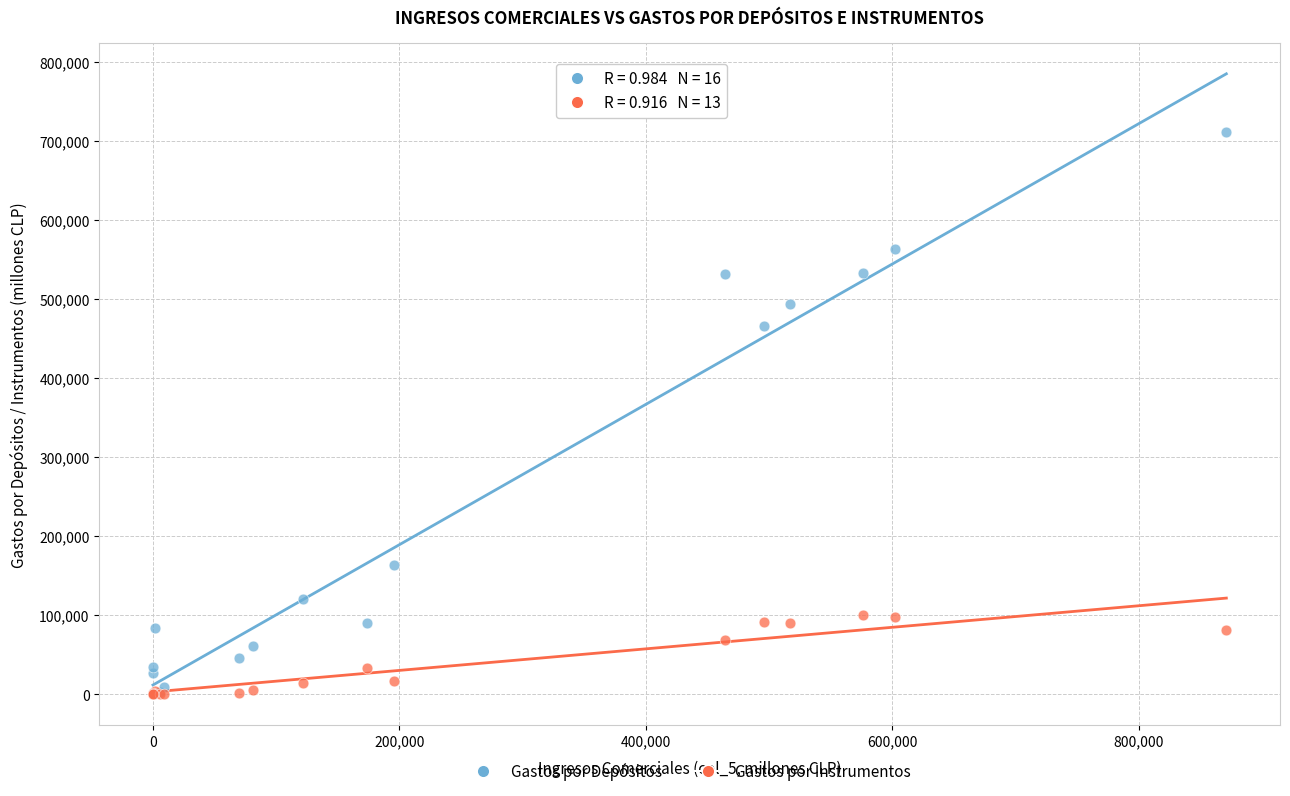

Which series contains the highest Y value?

Gastos por Depósitos